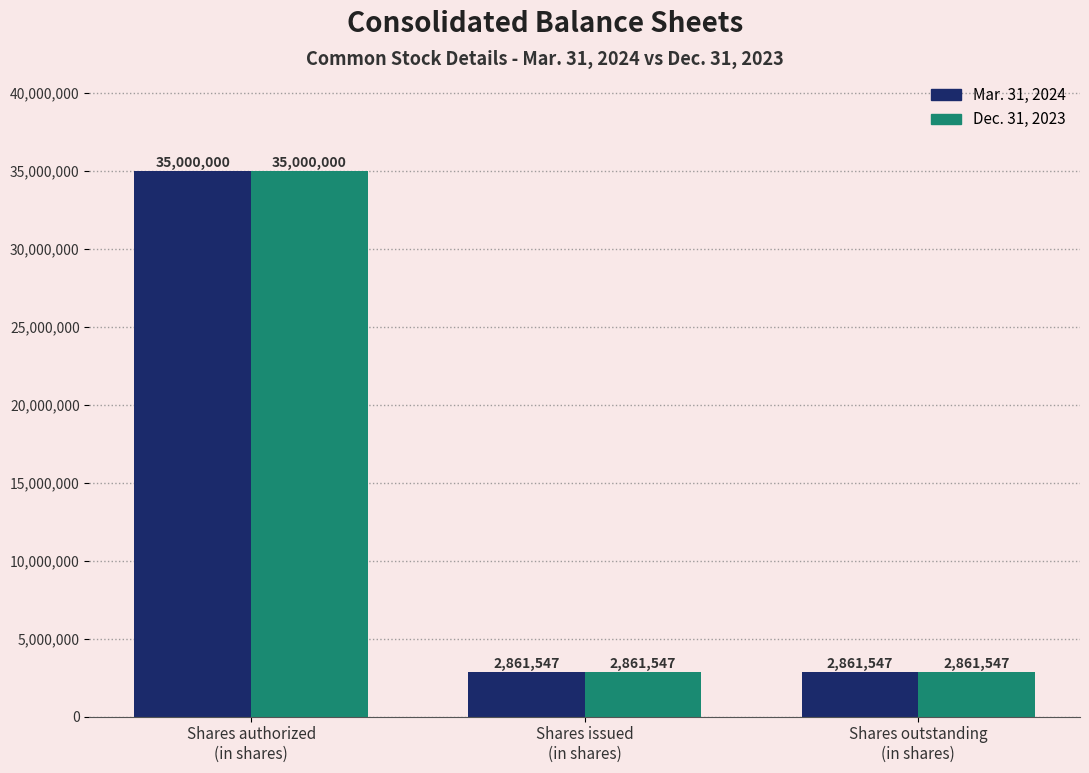

What is the label of the 2nd bar from the right?

Shares issued
(in shares)